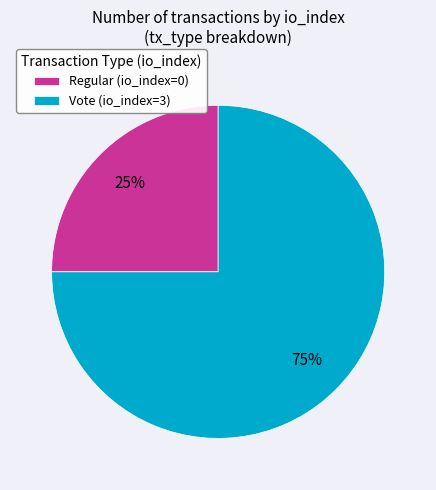

Do Vote (io_index=3) and Regular (io_index=0) together represent more than half of the pie?

Yes